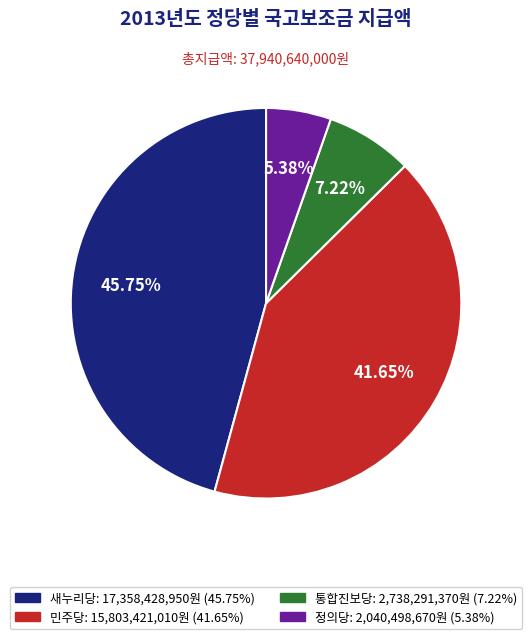

What portion of the pie excludes 정의당?

94.6%